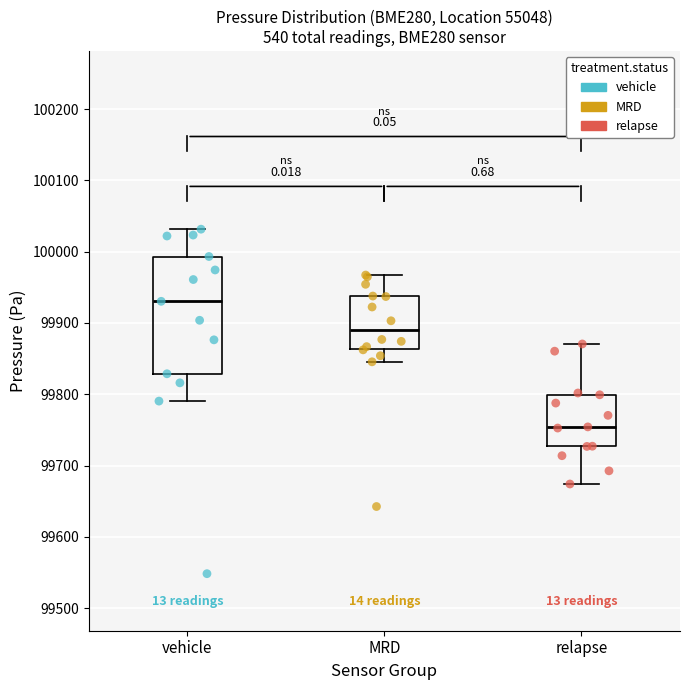

Which box has the highest median line?

vehicle